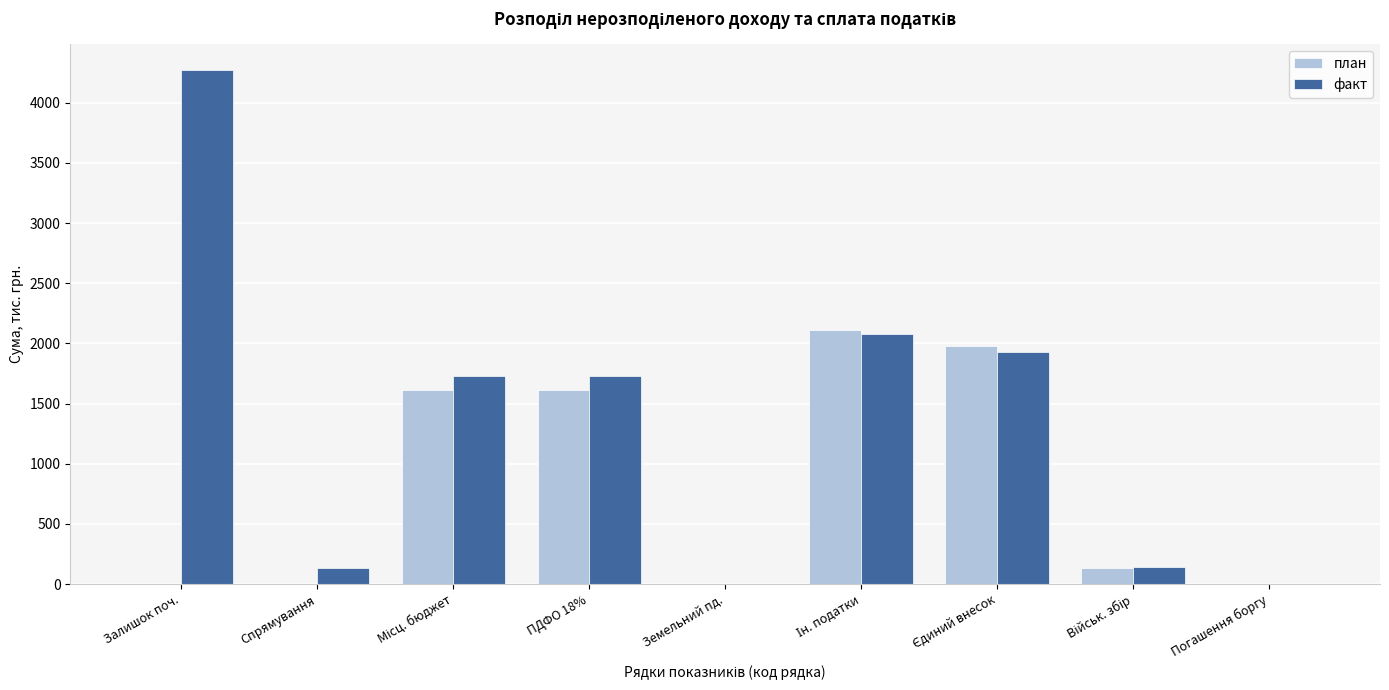

The факт series shows -1411.9 at Земельний пд.. True or false?

False